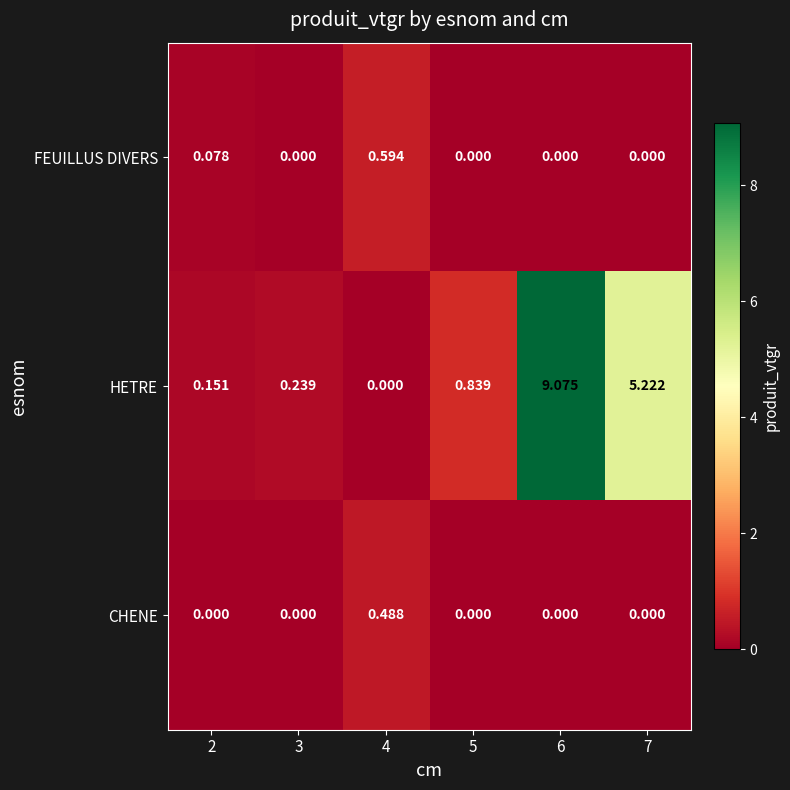

List the series in order of their peak value, highest first.

HETRE, FEUILLUS DIVERS, CHENE